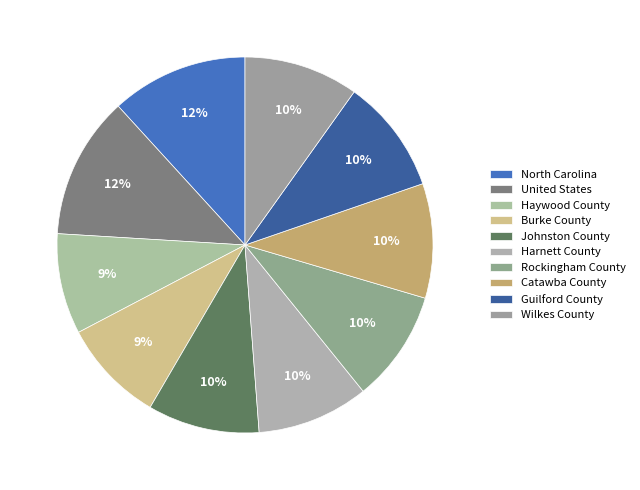

Is there a majority slice in this chart?

No